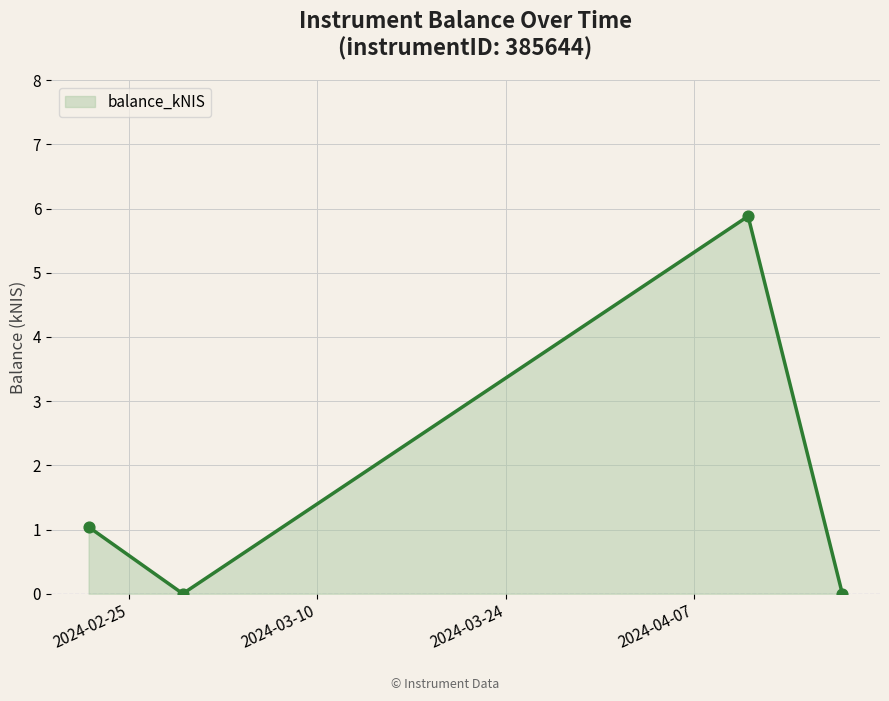

What is the sum of all values?

6.9